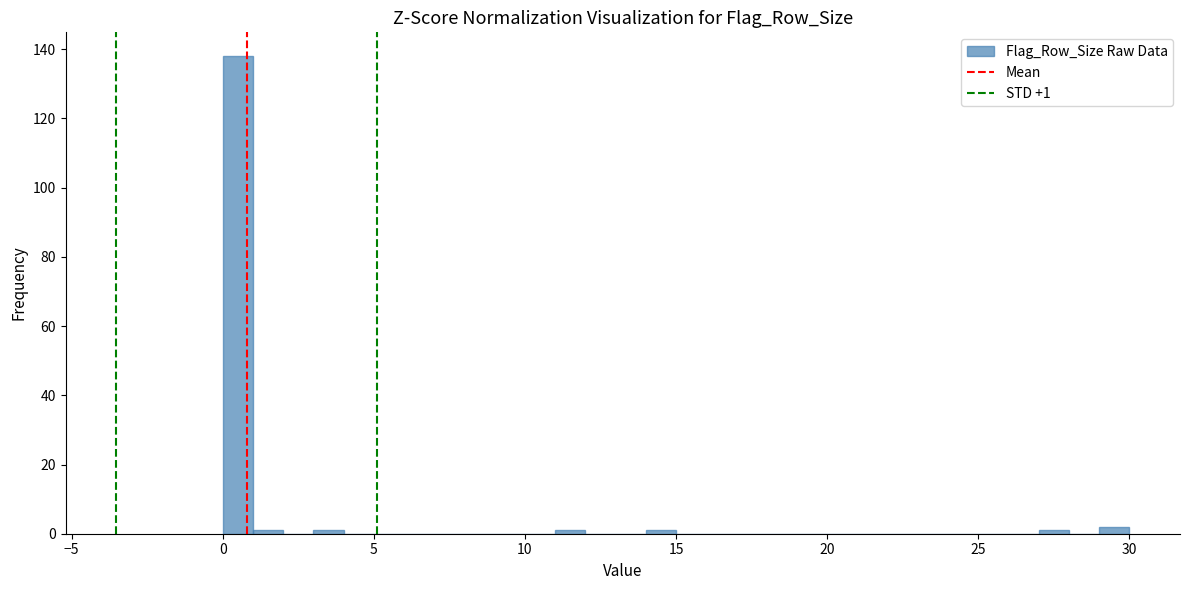

Read against the x-axis, roughly where is the centre of the tallest bar?

0.5